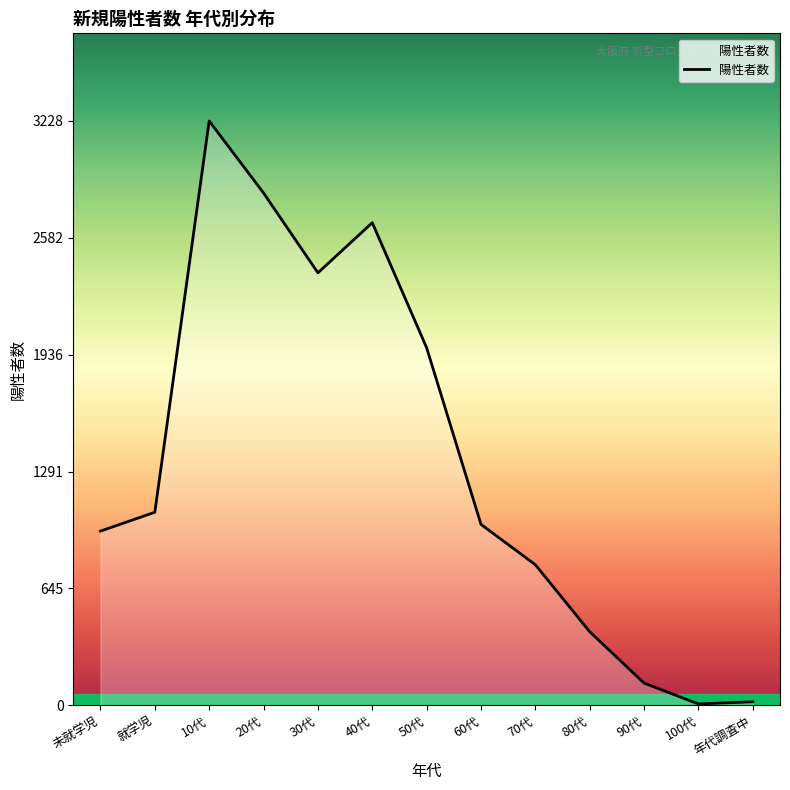

How many lines are shown in the chart?

1